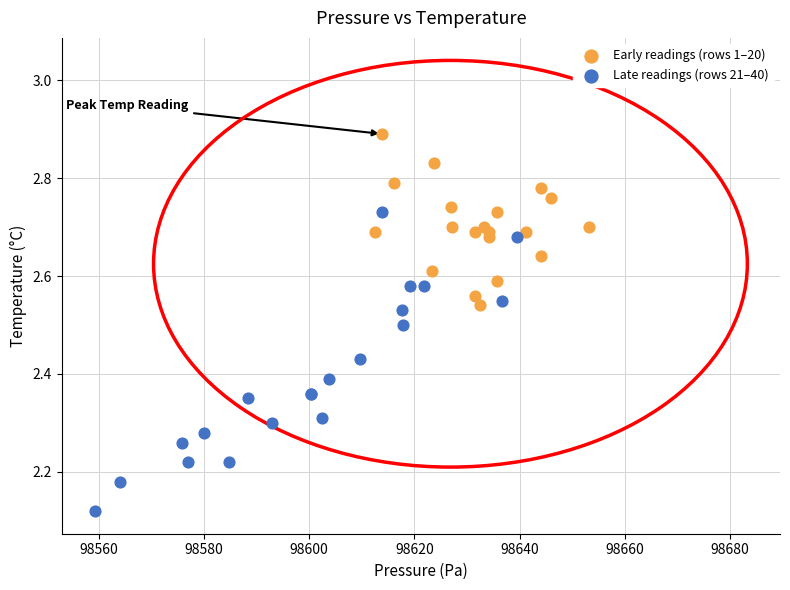

What are all the series names shown in the legend?

Early readings (rows 1–20), Late readings (rows 21–40)